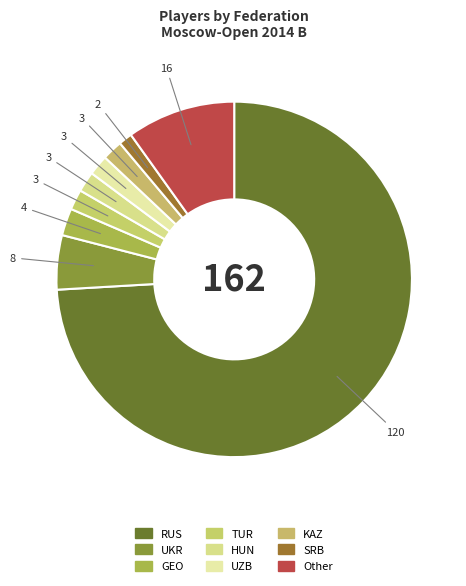

How many segments does this pie chart have?

9